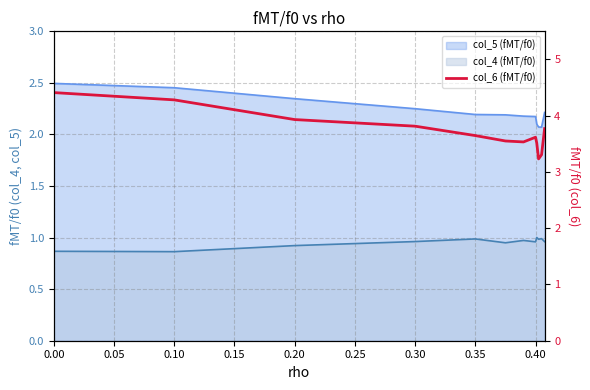

What is the greatest value displayed?

4.4